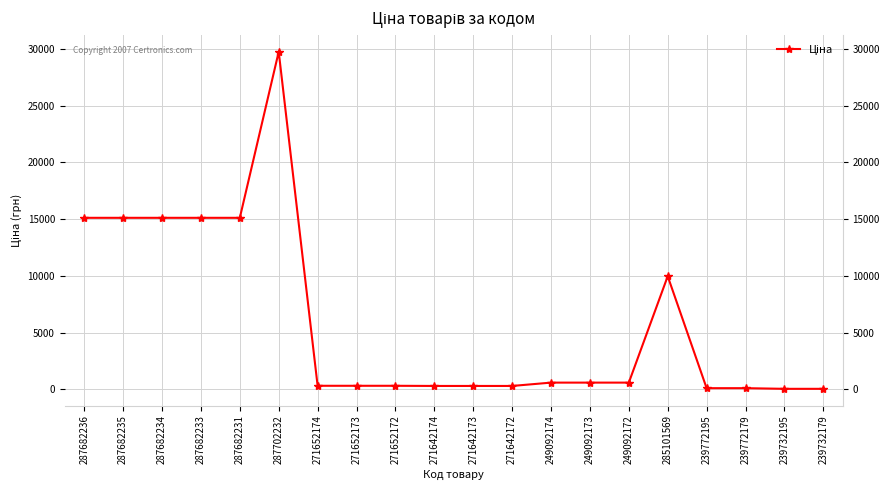

Reading right to left, transcribe all the data shown in this chart.

239732179=57.0	239732195=57.0	239772179=114.1	239772195=114.1	285101569=9975.0	249092172=603.7	249092173=603.7	249092174=603.7	271642172=310.3	271642173=310.3	271642174=310.3	271652172=324.8	271652173=324.8	271652174=324.8	287702232=29747.2	287682231=15120.0	287682233=15120.0	287682234=15120.0	287682235=15120.0	287682236=15120.0